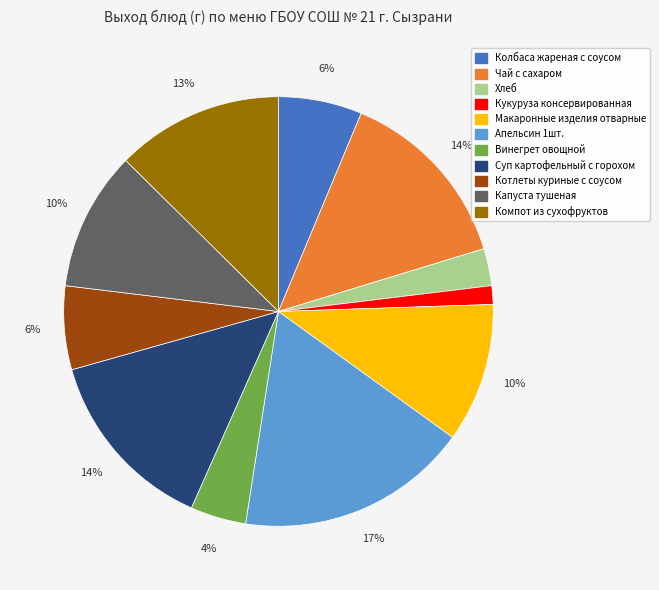

Do Чай с сахаром and Капуста тушеная together represent more than half of the pie?

No